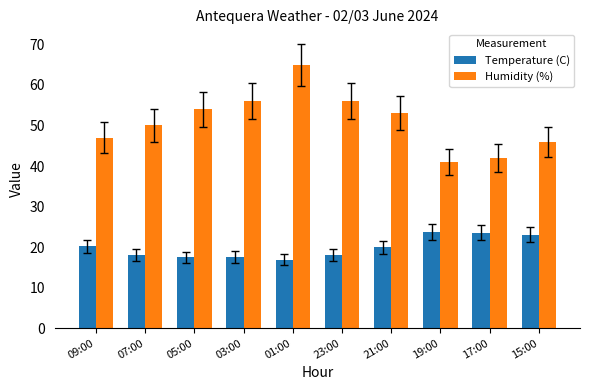

Which series changed the most between 03:00 and 17:00?

Humidity (%)